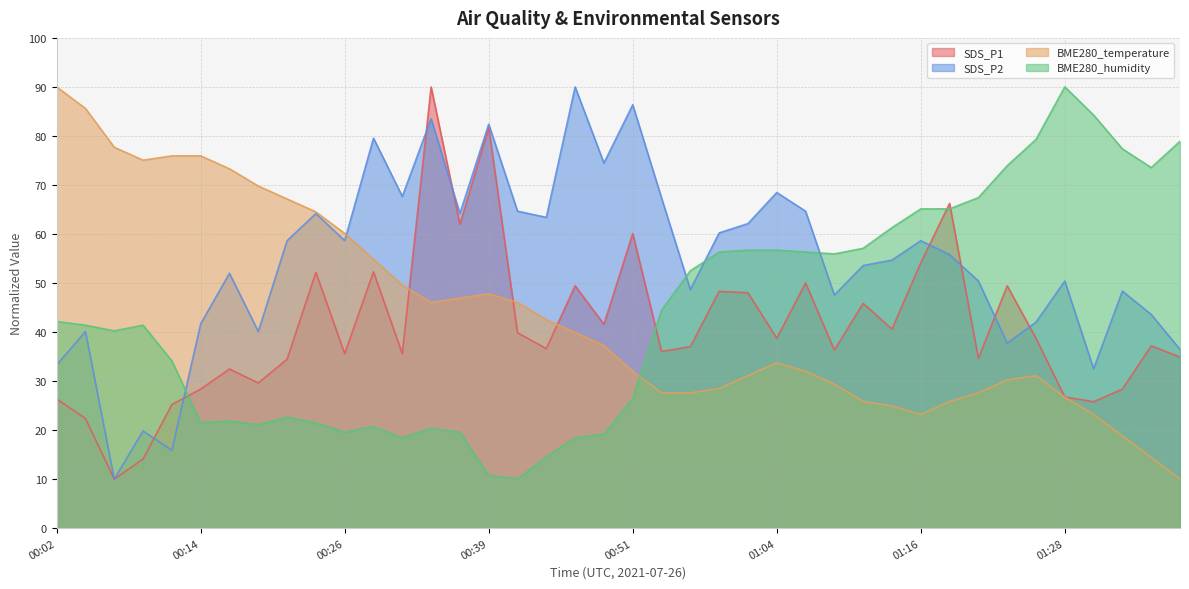

How many lines are shown in the chart?

4